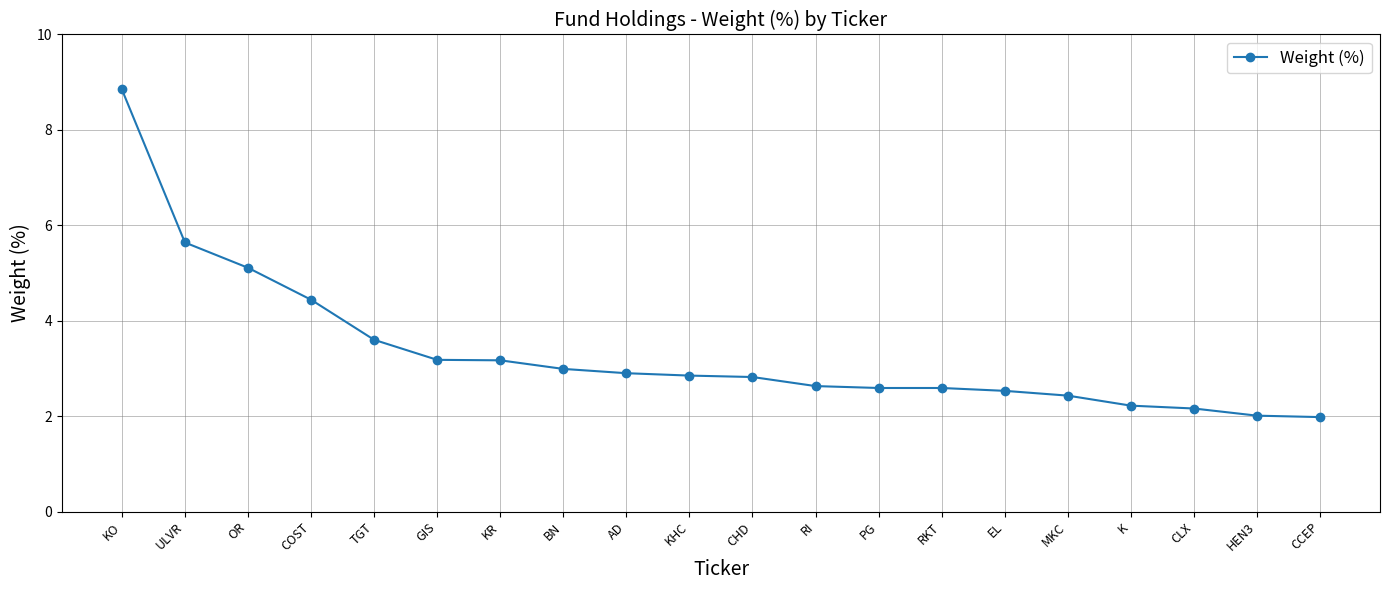

The value at GIS is 3.2. True or false?

True